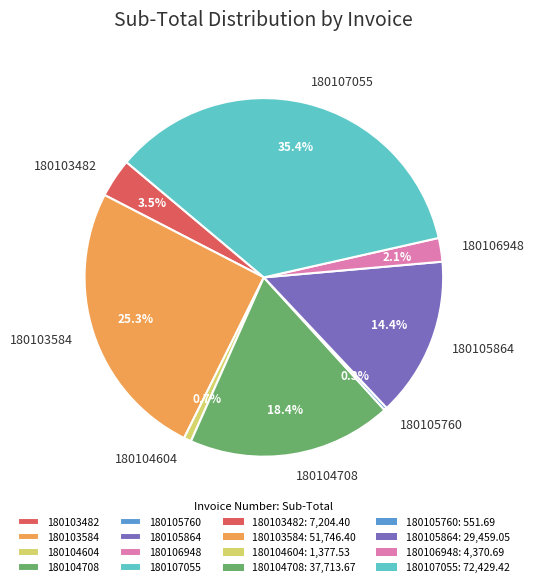

How much of the chart is everything except 180104604?

99.3%